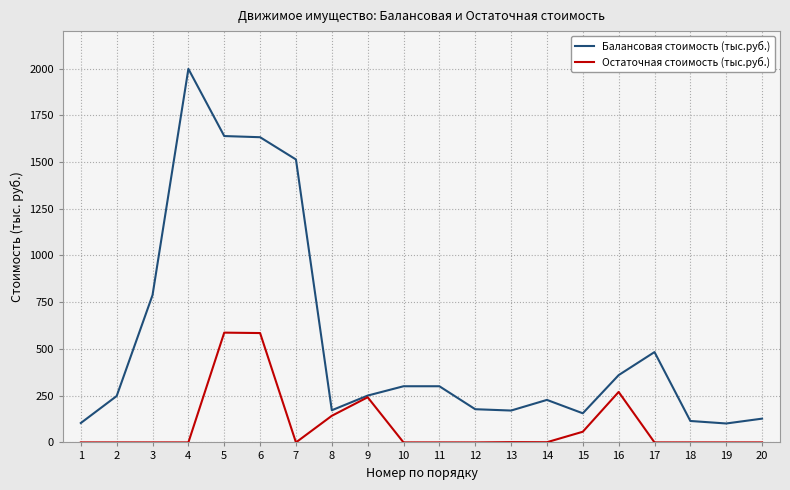

At which label is Балансовая стоимость (тыс.руб.) closest to 1049?

3